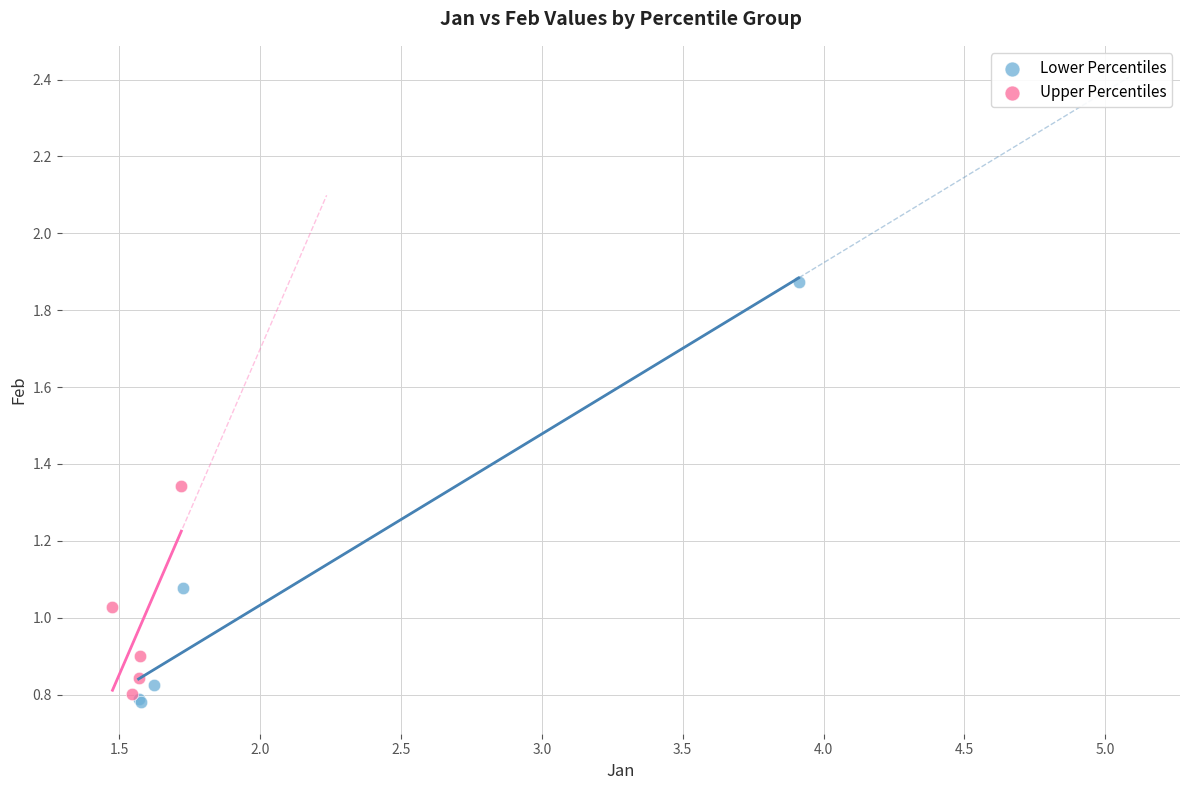

Which series has the largest Y range (max minus min)?

Lower Percentiles